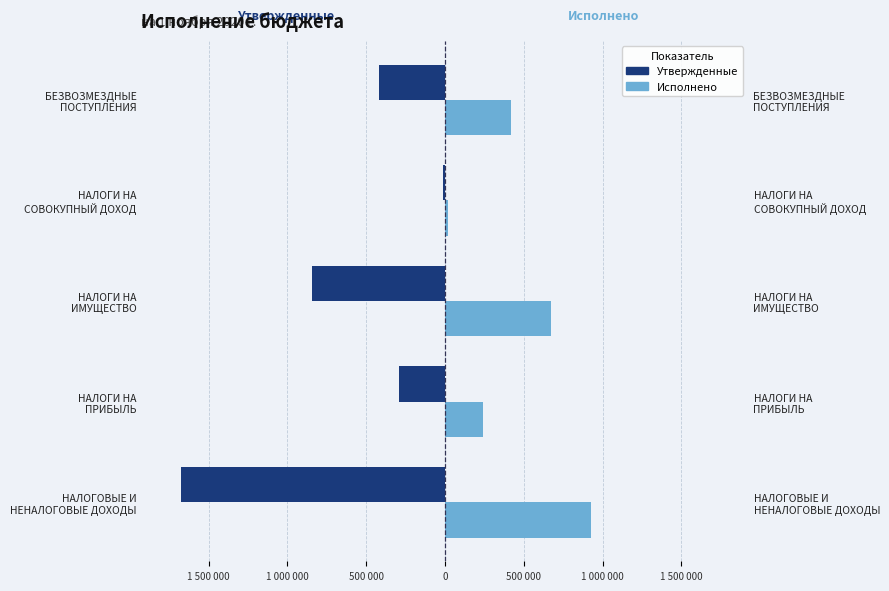

Are the bars grouped side by side (vs. stacked)?

Yes